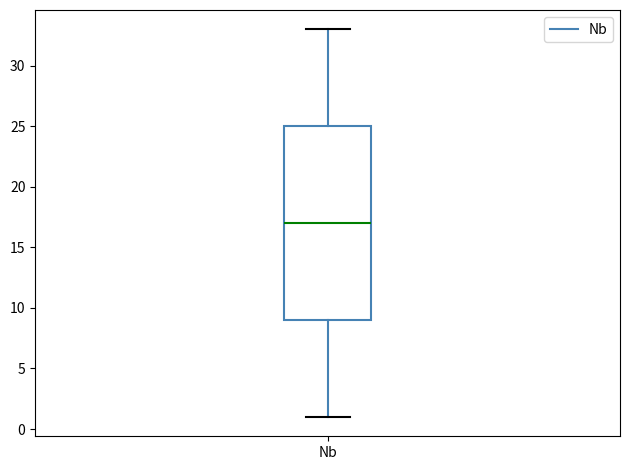

Transcribe this box plot: give where the median line is, the range the box spans, and where the two whiskers end, as read against the y-axis. The values are not printed on the chart, so give them approximately, as read against the axis.

median 17, box 9 to 25, whiskers 1 to 33